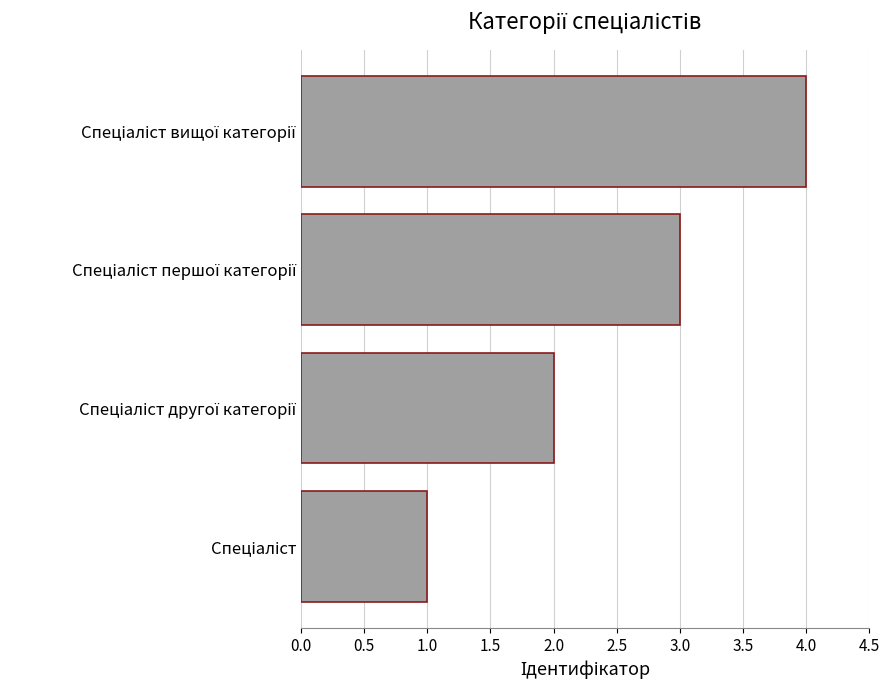

What is the sum of all values?

10